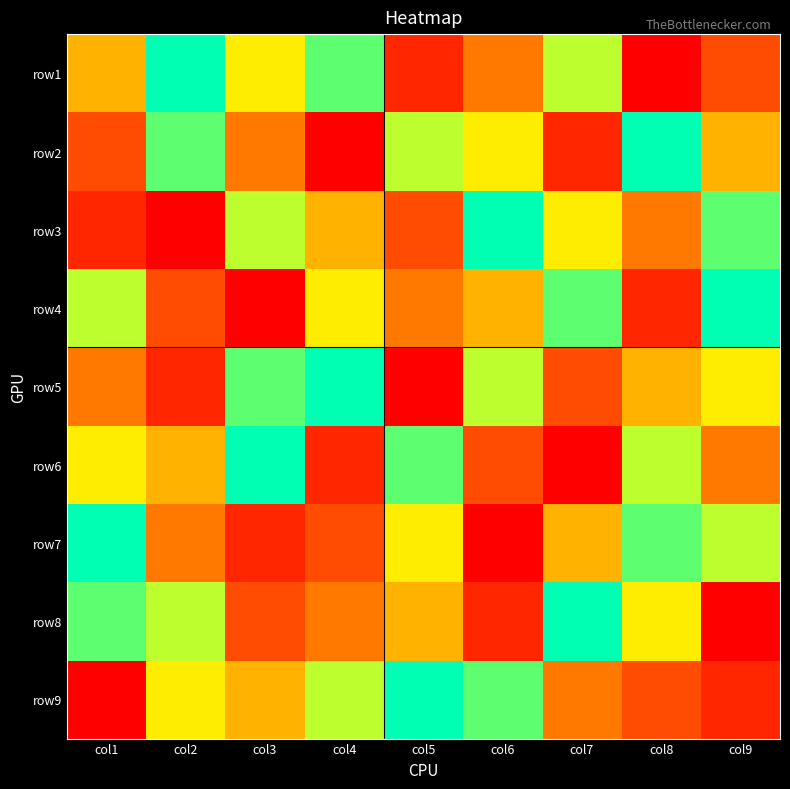

What is the total value across all series at col3?

45